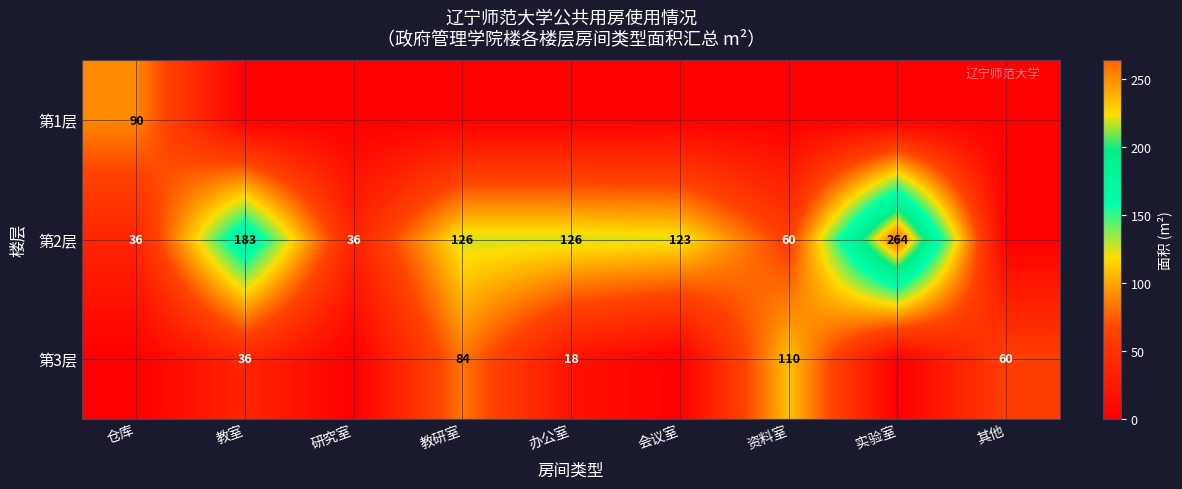

What is the sum of the 第2层 values at 会议室 and 实验室?

387